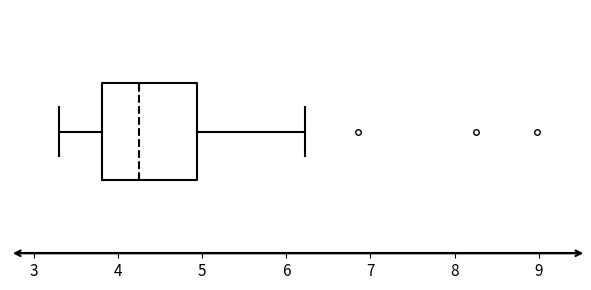

Where does the median line of the box sit on the x-axis? The values are not printed on the chart, so give them approximately, as read against the axis.

4.3